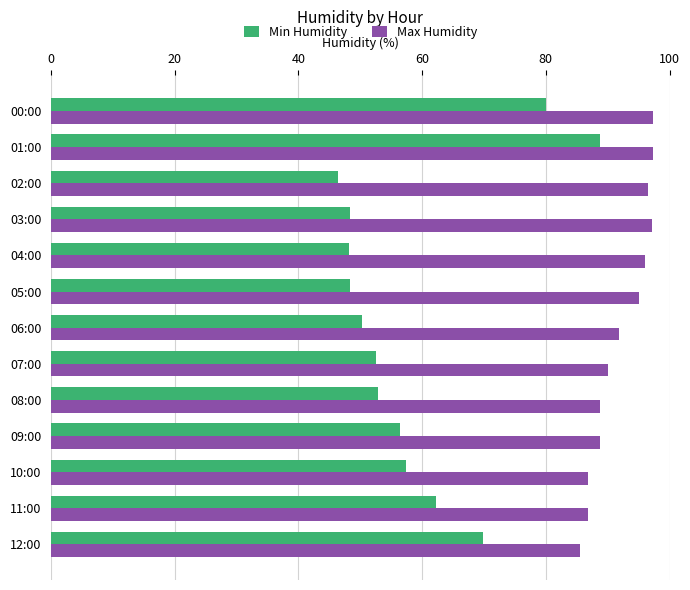

The value of Max Humidity at 02:00 is 65.1. True or false?

False